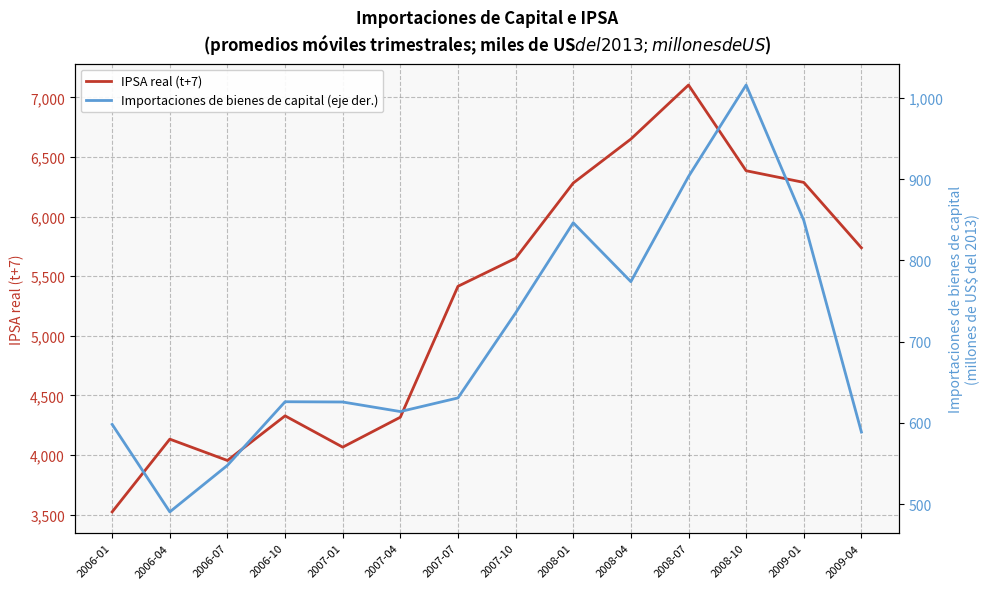

What is the minimum value shown in the chart?

490.4